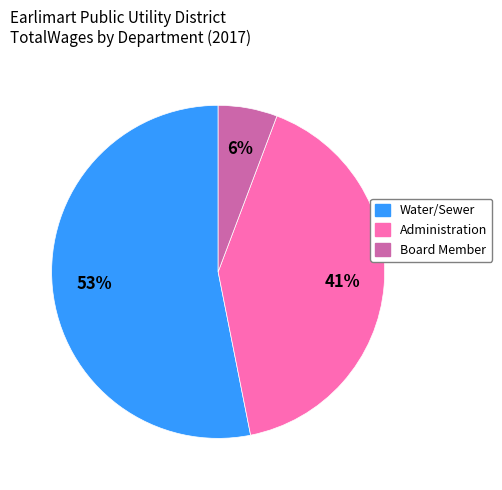

To the nearest percent, what is the difference between the largest and smallest slice percentages?

47%